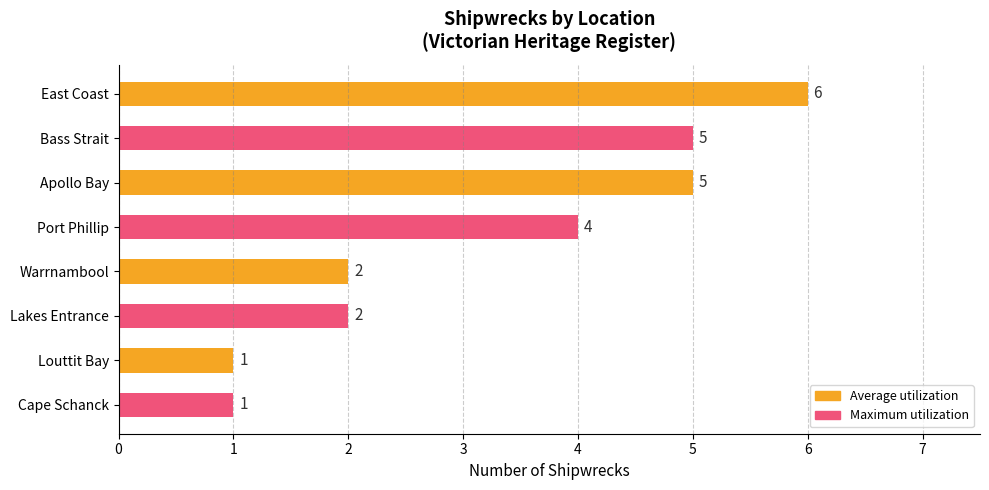

What is the greatest value displayed?

6